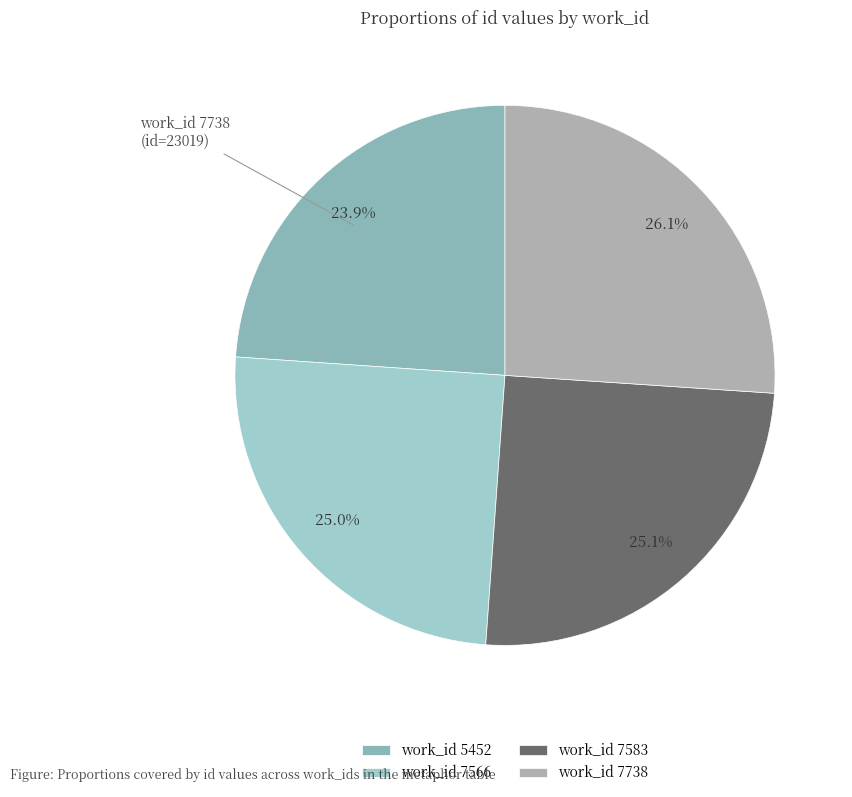

How many slices are in this pie chart?

4